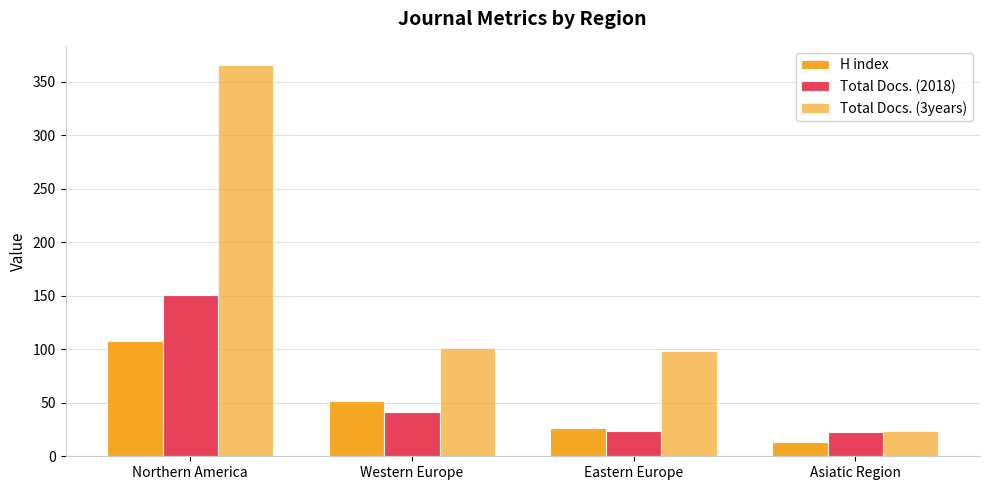

How many values in the Total Docs. (3years) series are below 101?

2